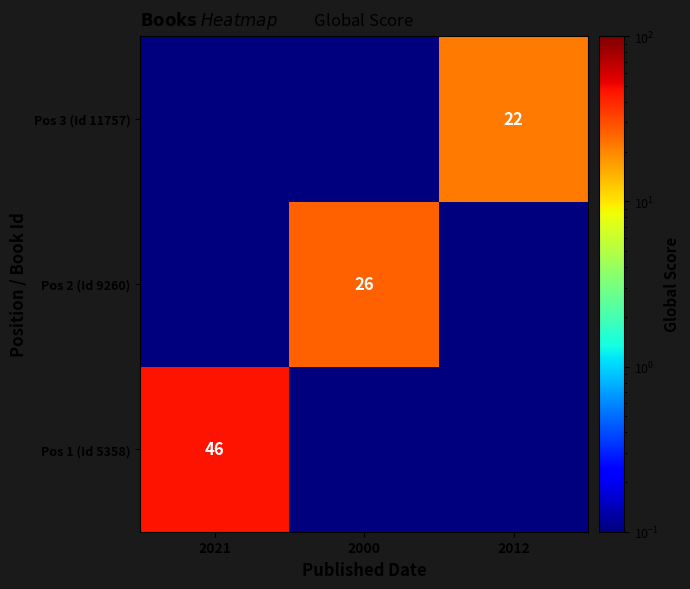

The Pos 3 (Id 11757) series shows 22.0 at 2012. True or false?

True